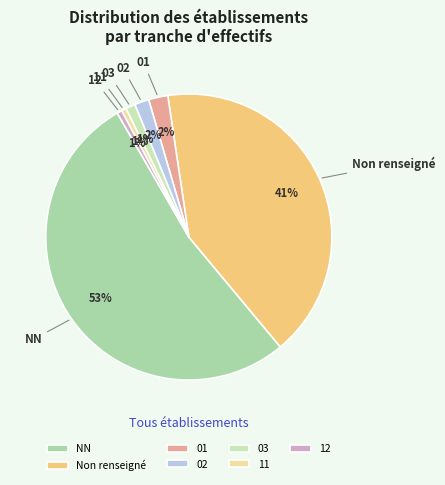

Is the sum of 01 and NN greater than half?

Yes